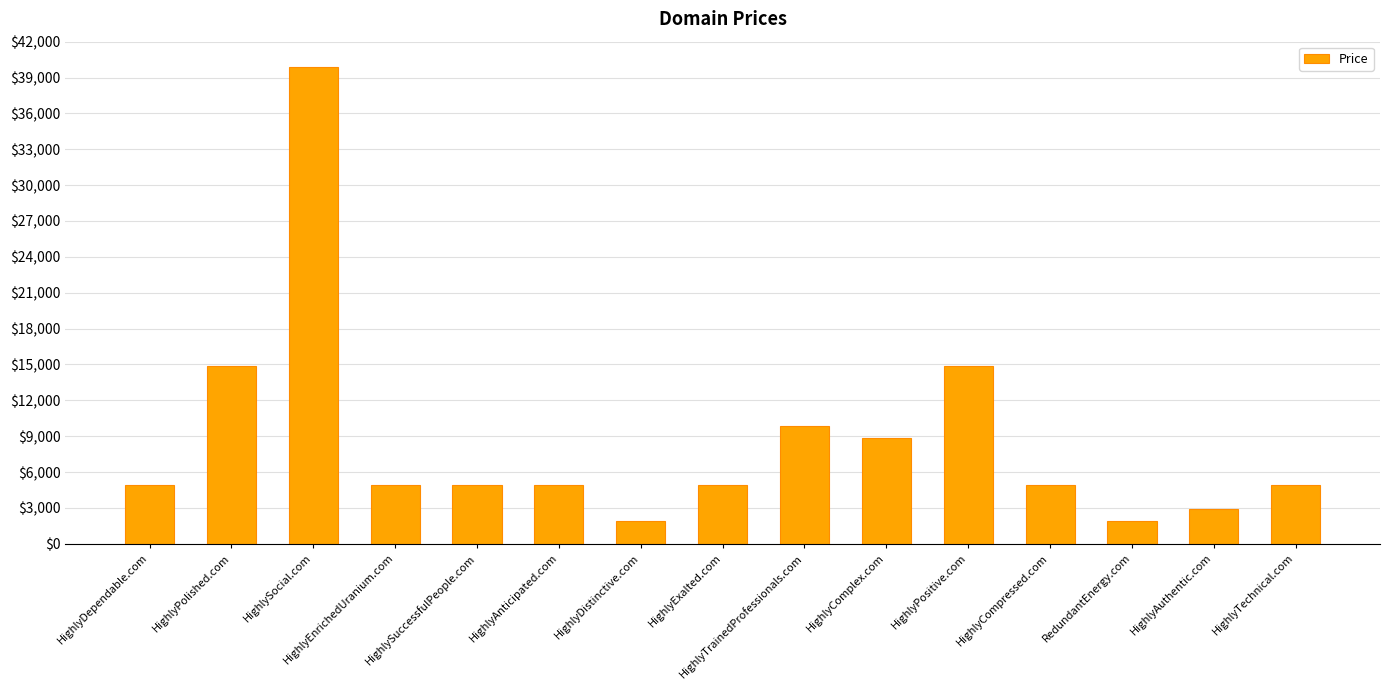

True or false: the data shows 4888 at HighlyAnticipated.com.

True